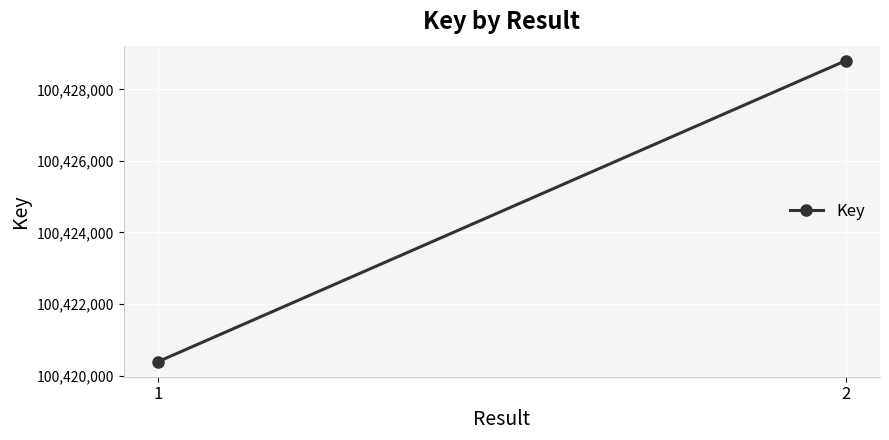

How many lines are shown in the chart?

1